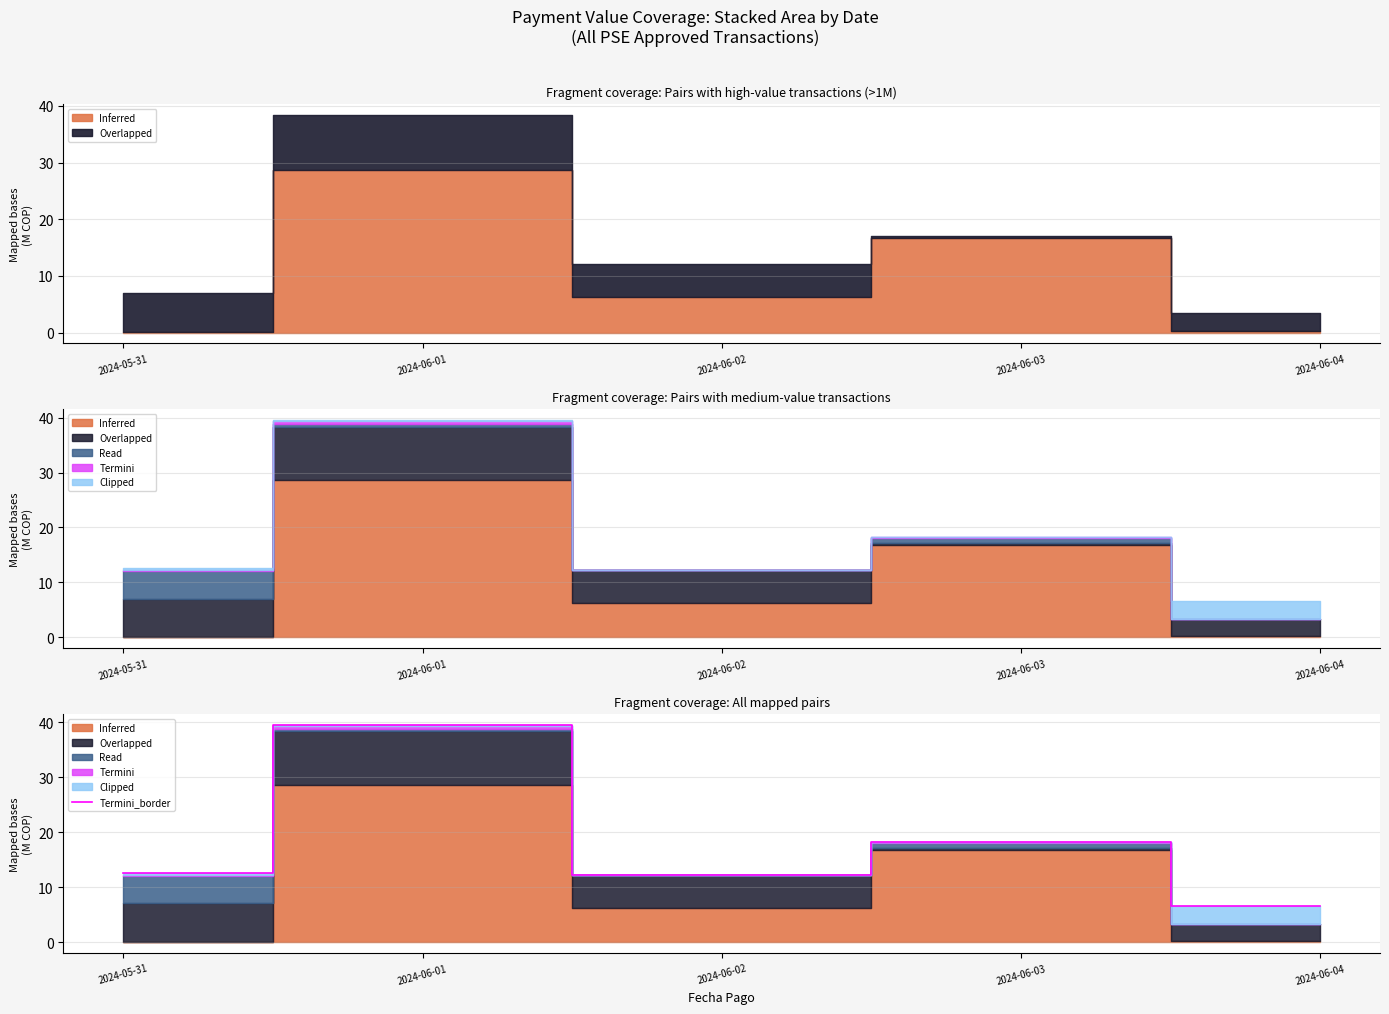

Reading right to left, transcribe all the data shown in this chart.

2024-06-04=6.6	2024-06-03=18.3	2024-06-02=12.3	2024-06-01=39.5	2024-05-31=12.6